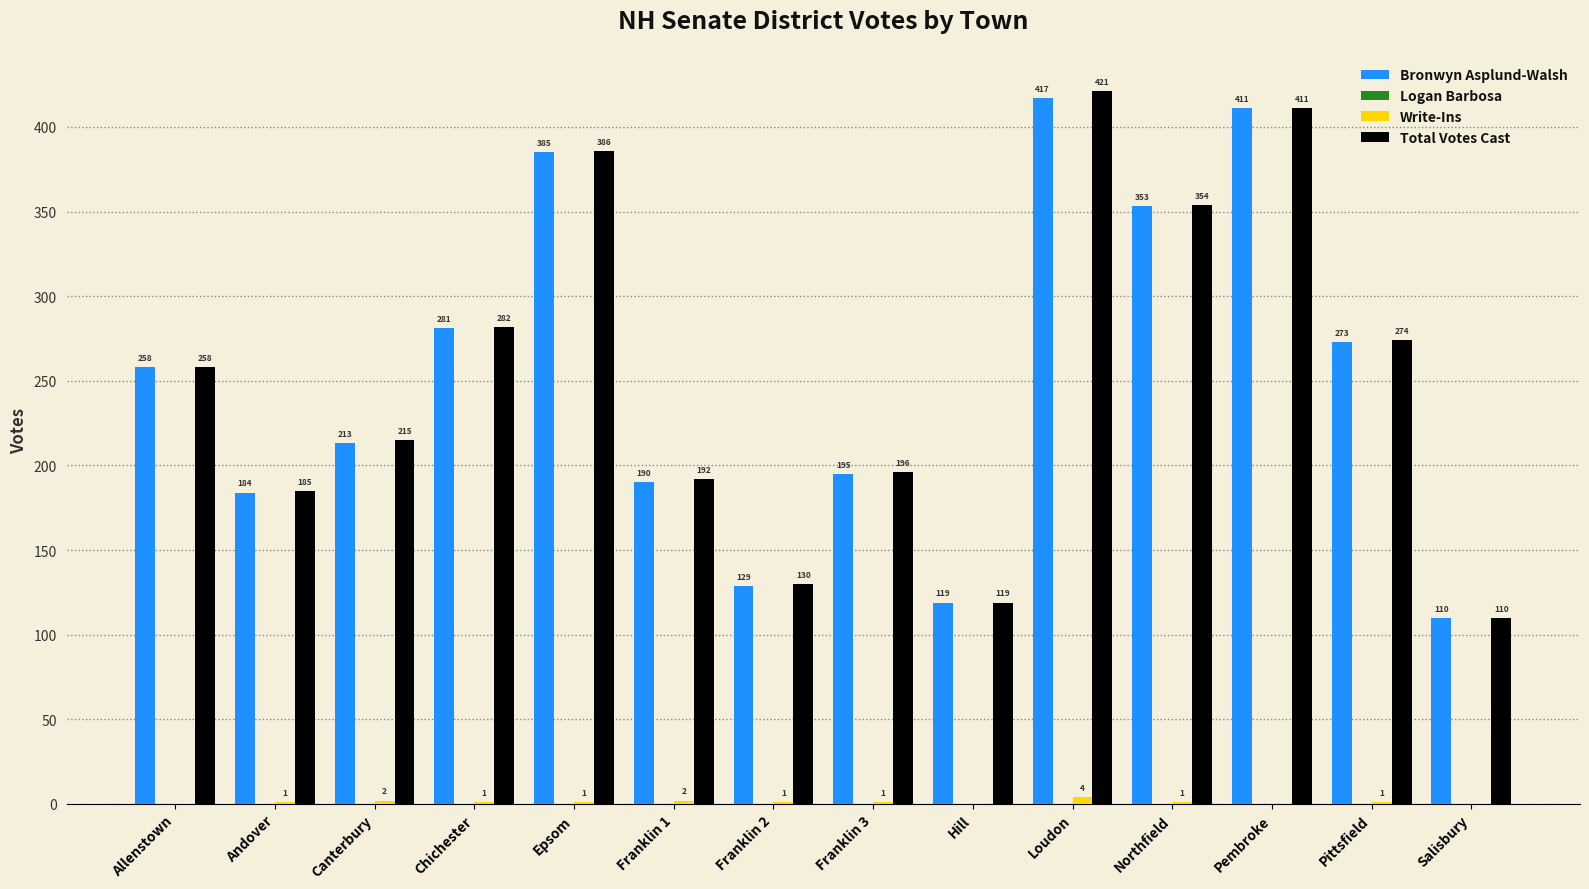

What is the sum of the Total Votes Cast values at Canterbury and Hill?

334